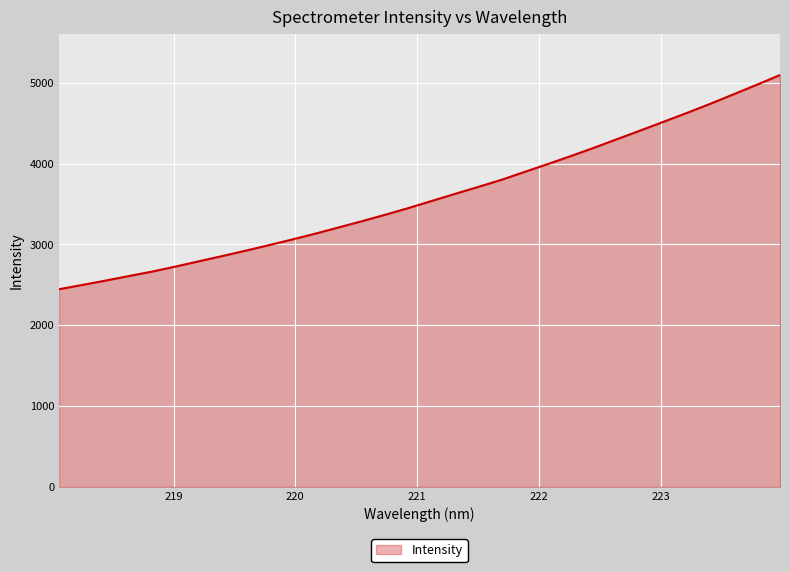

What is the difference between the maximum and minimum values?

2651.1